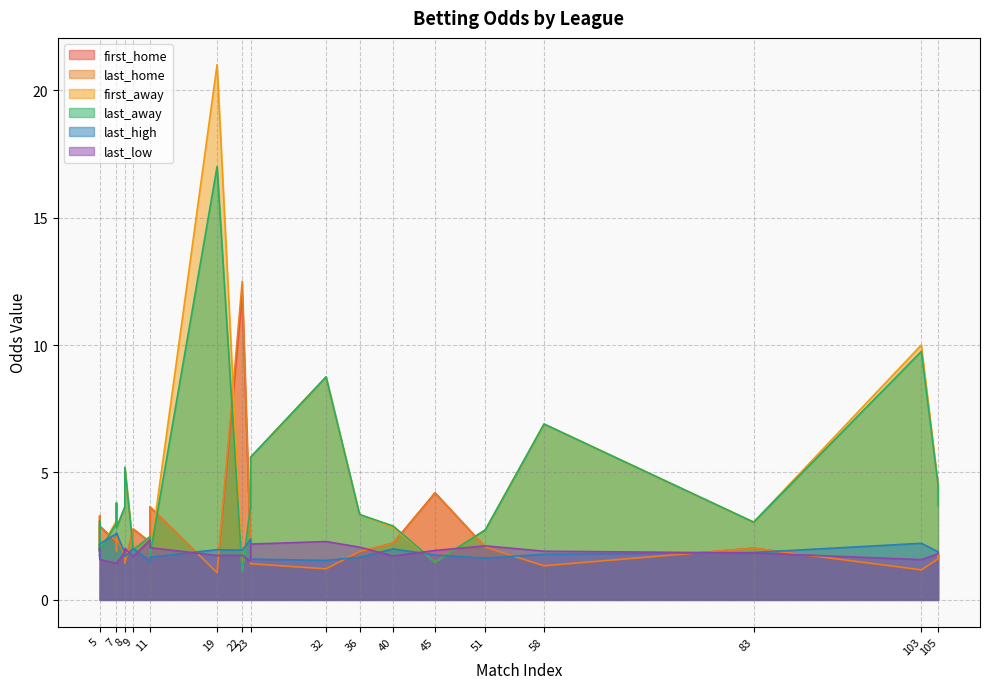

Which has a higher value, 45 or 103?

45